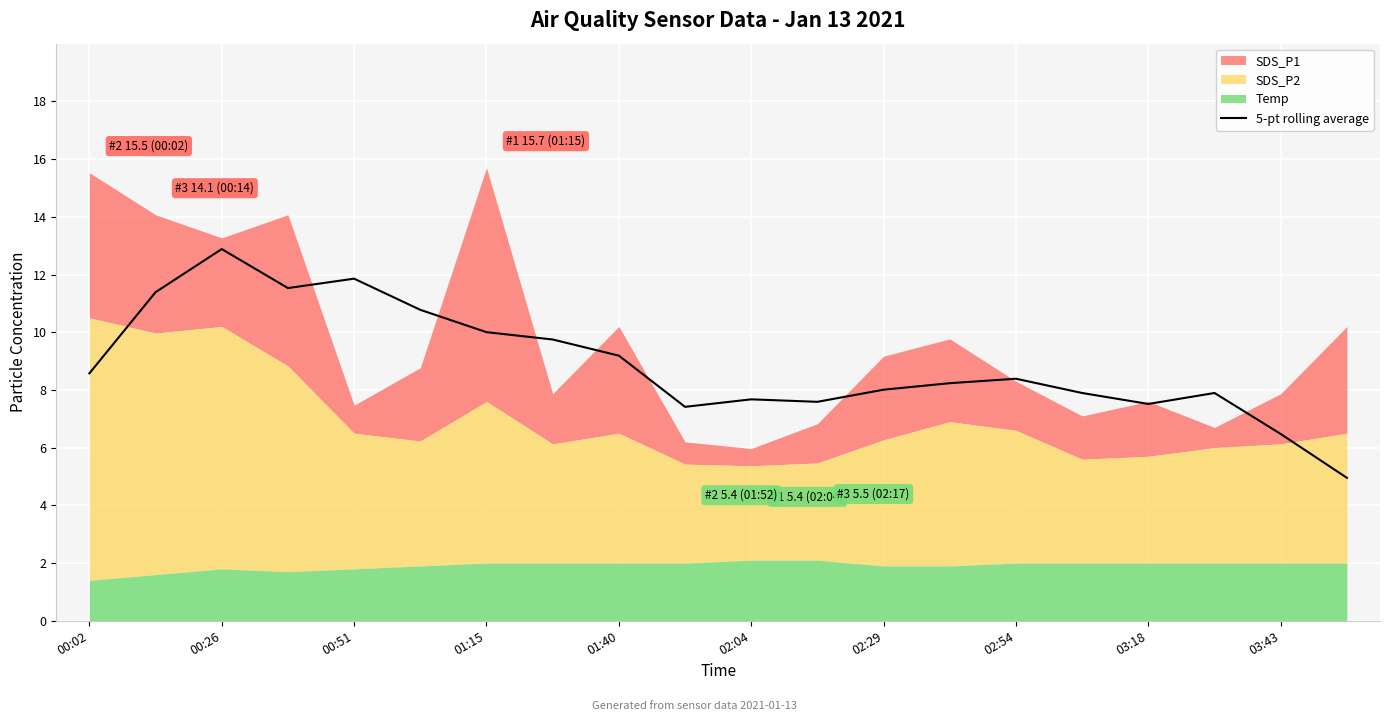

The value at 13 is 5.5. True or false?

False